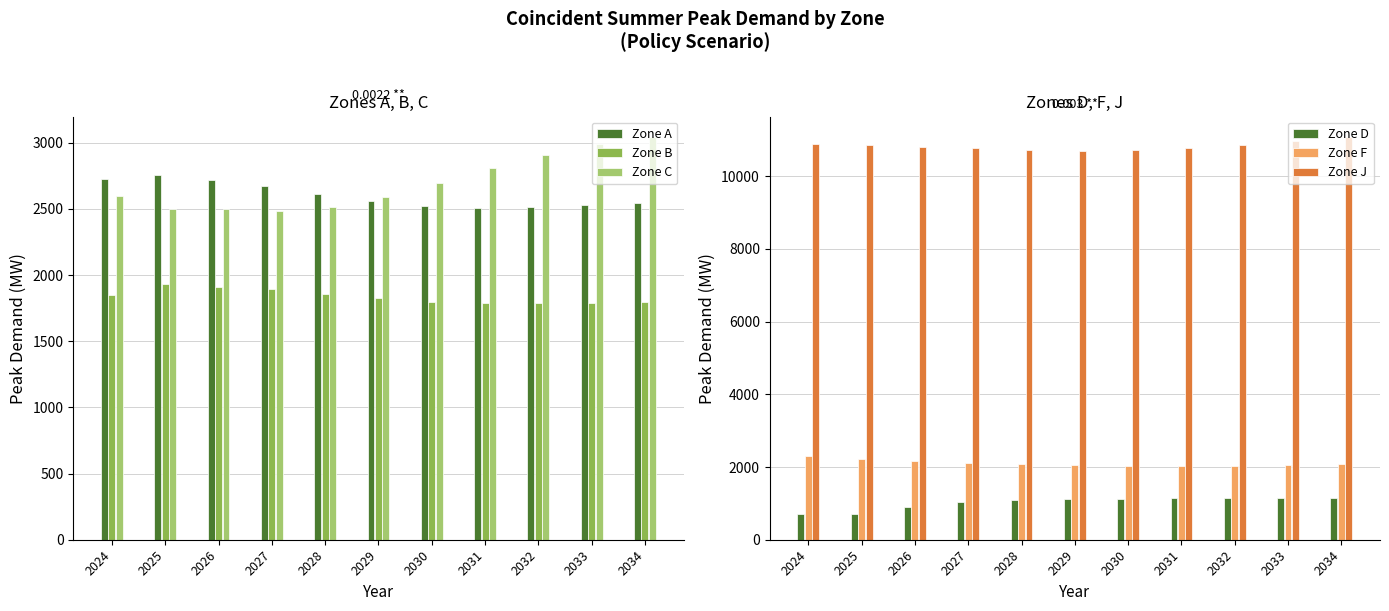

What is the sum of the Zone F values at 2025 and 2026?

4368